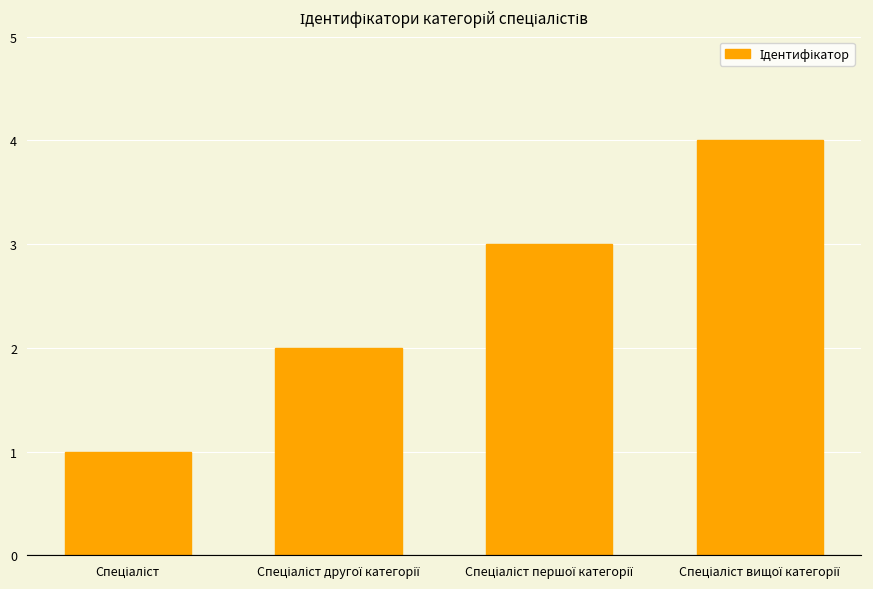

What is the value of the 4th bar from the left?

4